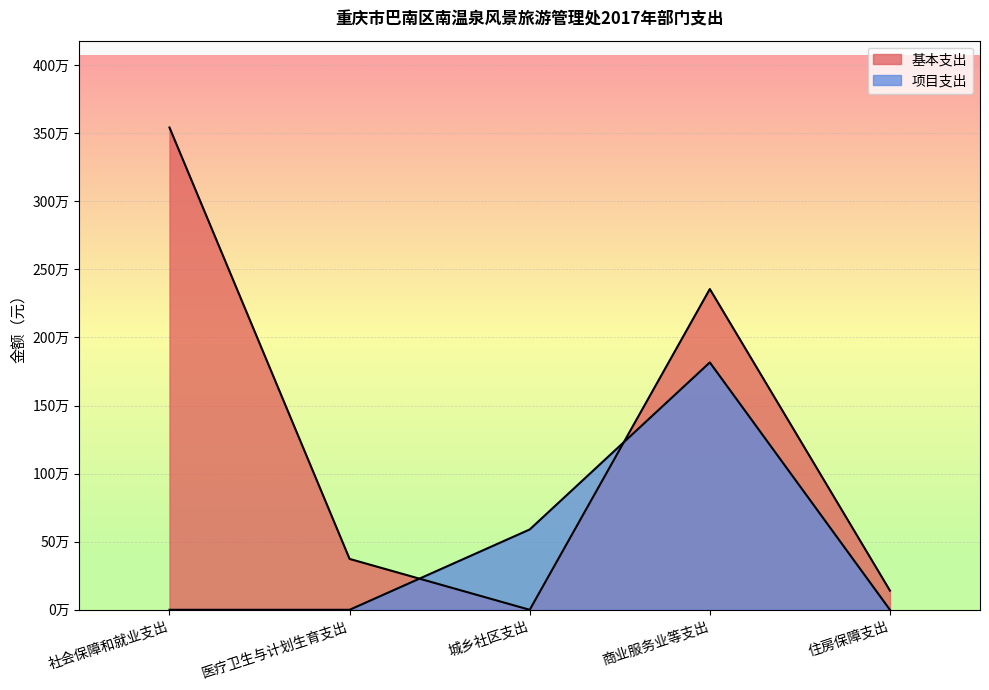

Is it true that 基本支出 equals 2243385.2 at 社会保障和就业支出?

False